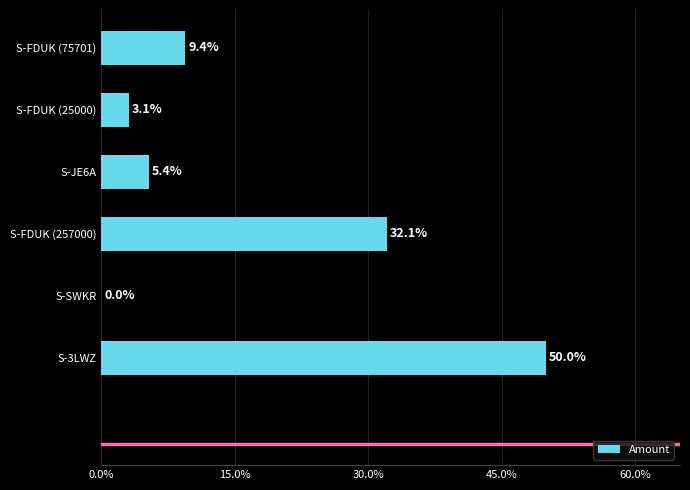

At which label is the value closest to 24?

S-FDUK (257000)